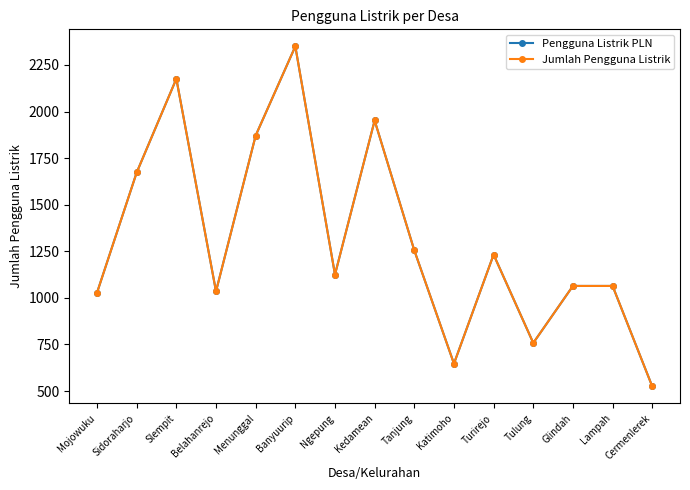

What is the difference between the Jumlah Pengguna Listrik values at Katimoho and Ngepung?

478